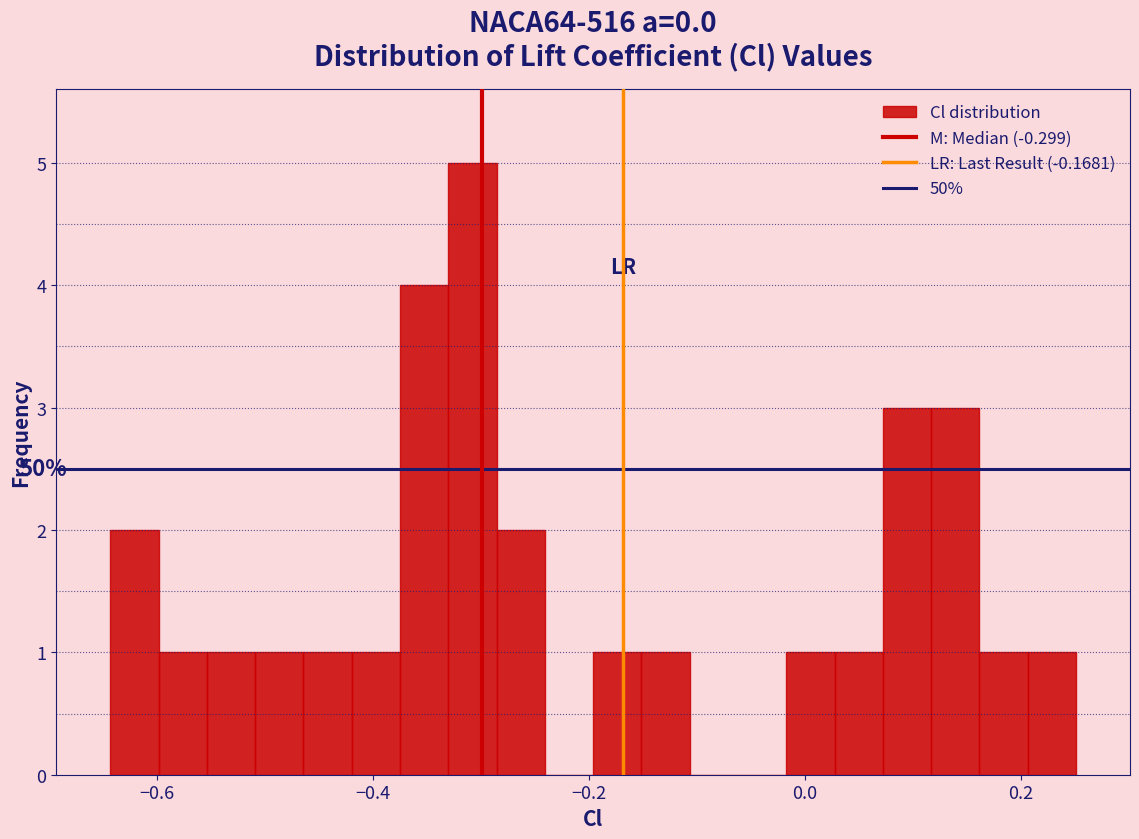

Read against the x-axis, roughly where is the centre of the tallest bar?

-0.30